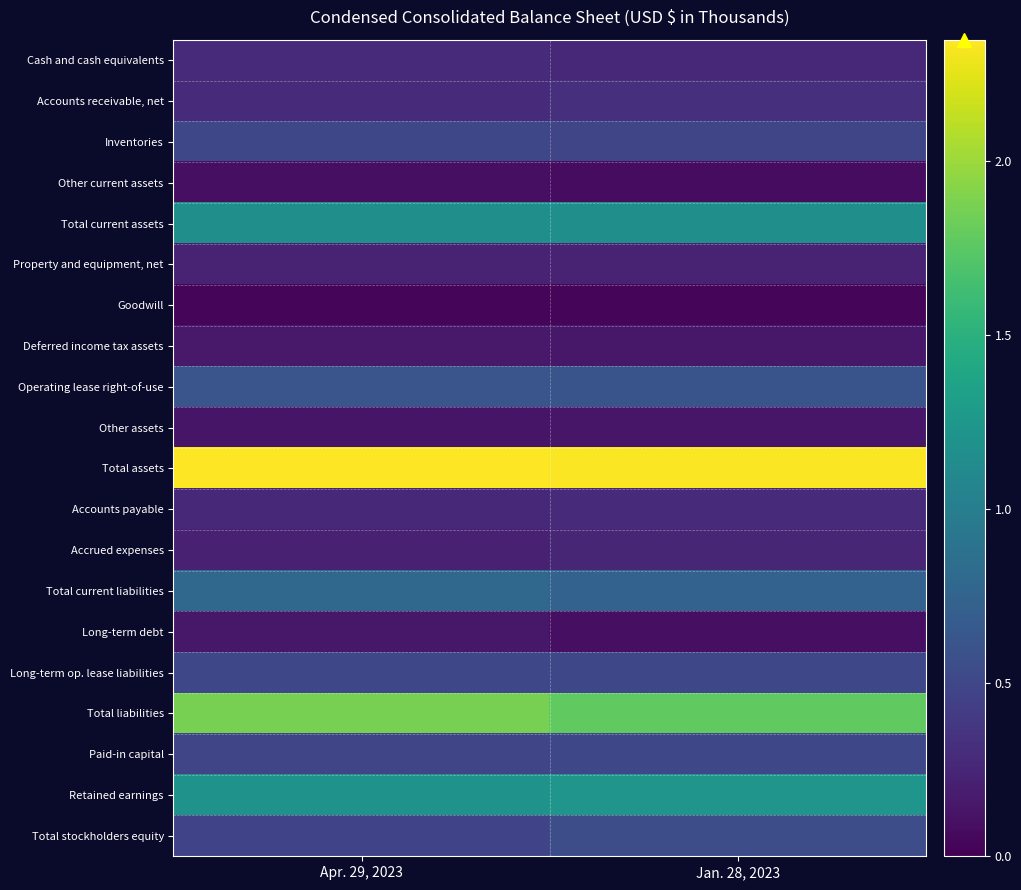

Rank the series at Apr. 29, 2023 from highest to lowest value.

Total assets, Total liabilities, Retained earnings, Total current assets, Total current liabilities, Operating lease right-of-use, Long-term op. lease liabilities, Inventories, Paid-in capital, Total stockholders equity, Cash and cash equivalents, Accounts receivable, net, Accounts payable, Property and equipment, net, Accrued expenses, Deferred income tax assets, Long-term debt, Other assets, Other current assets, Goodwill